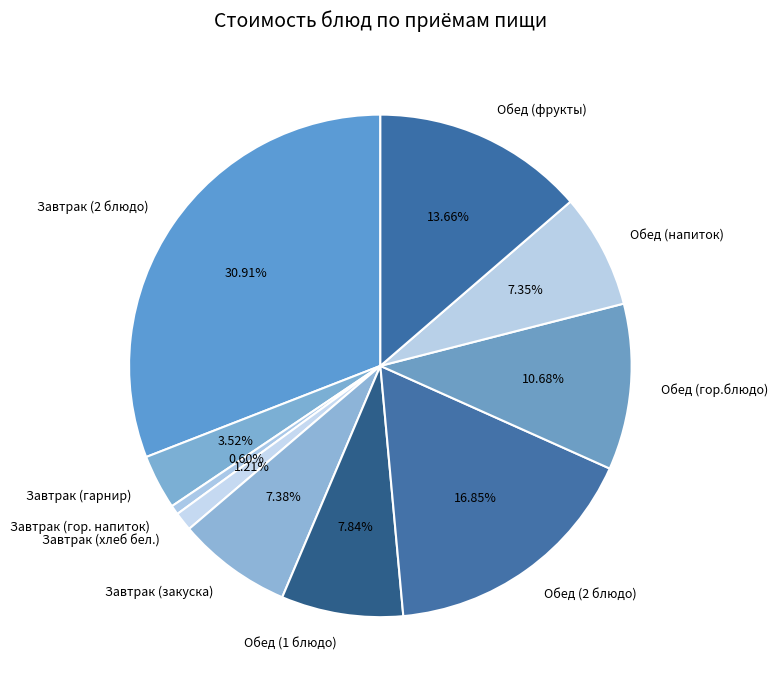

To the nearest percent, what is the combined percentage of Обед (гор.блюдо) and Обед (фрукты)?

24%